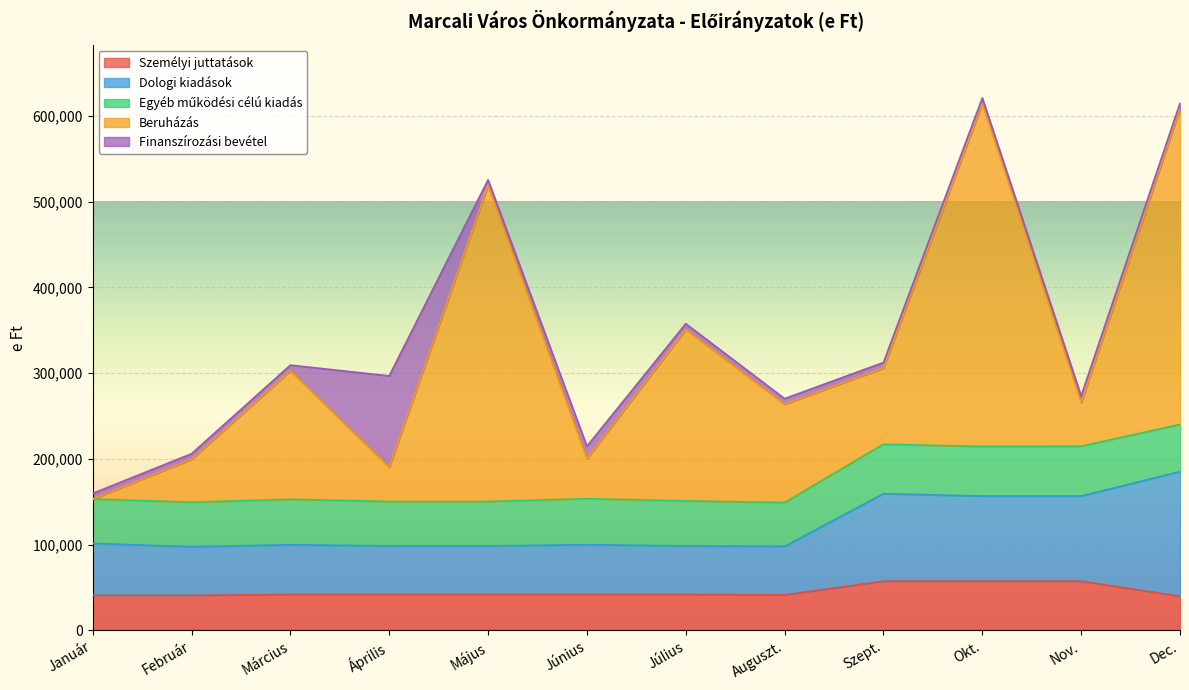

What is the label of the 11th point from the left?

Nov.